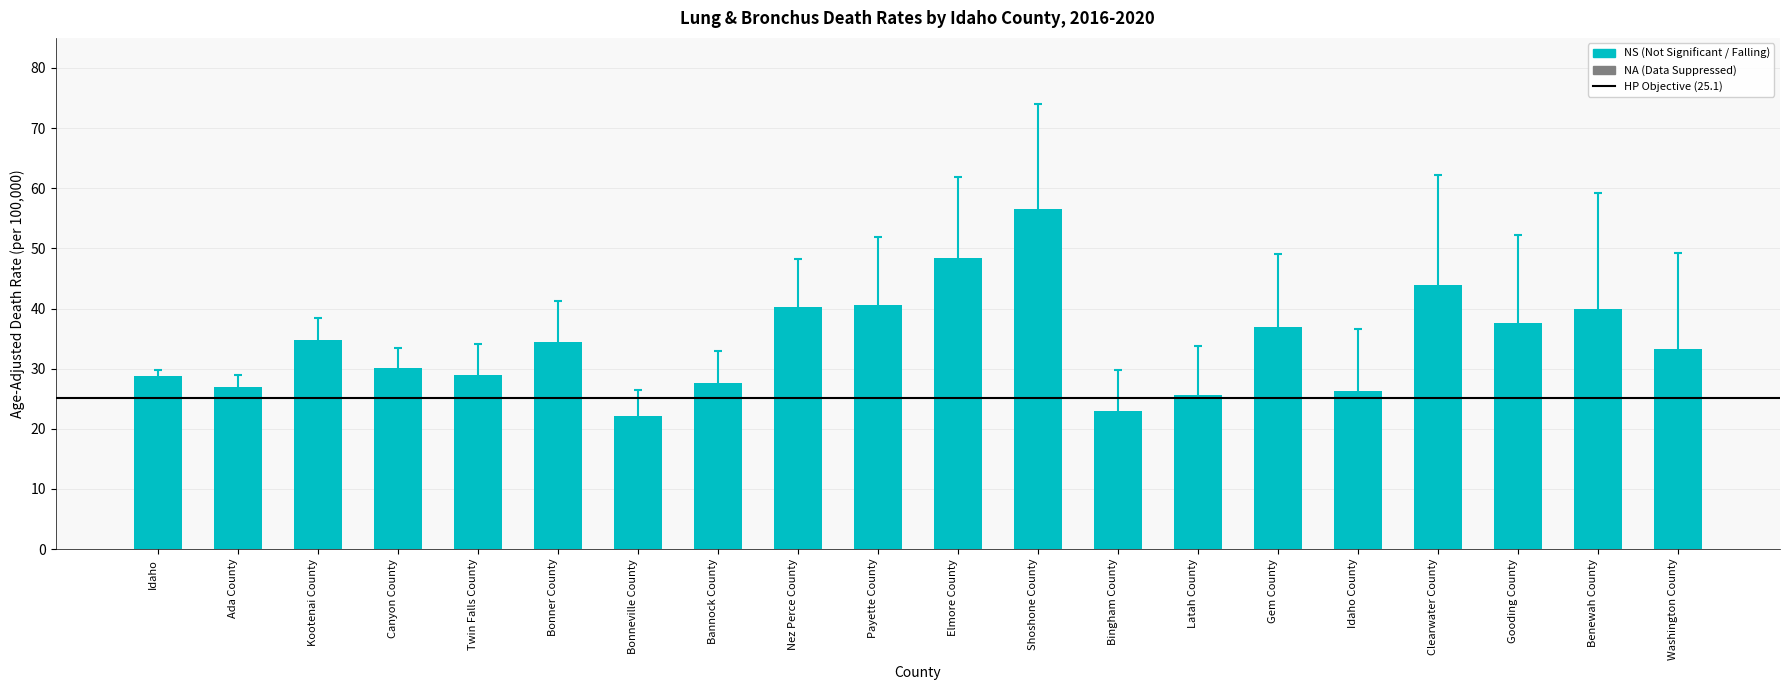

How many bars are there in total?

20